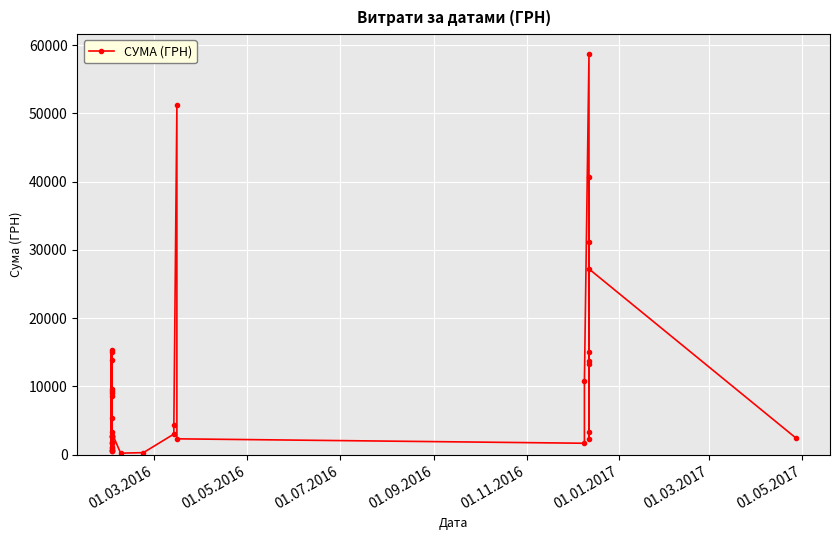

Reading left to right, what are all the values shown in this chart?

15014.8	9284.5	8650.0	15349.1	1734.6	1809.2	1741.5	5378.3	2742.0	926.1	672.7	2783.8	598.5	522.7	13839.6	9576.0	1117.8	2545.9	625.1	8976.0	2790.7	3354.0	226.1	305.4	3022.6	4301.7	51224.7	2328.0	1680.0	10800.0	58667.0	13788.0	15116.0	2261.0	3396.0	40720.0	13320.0	31080.0	27210.0	2462.4